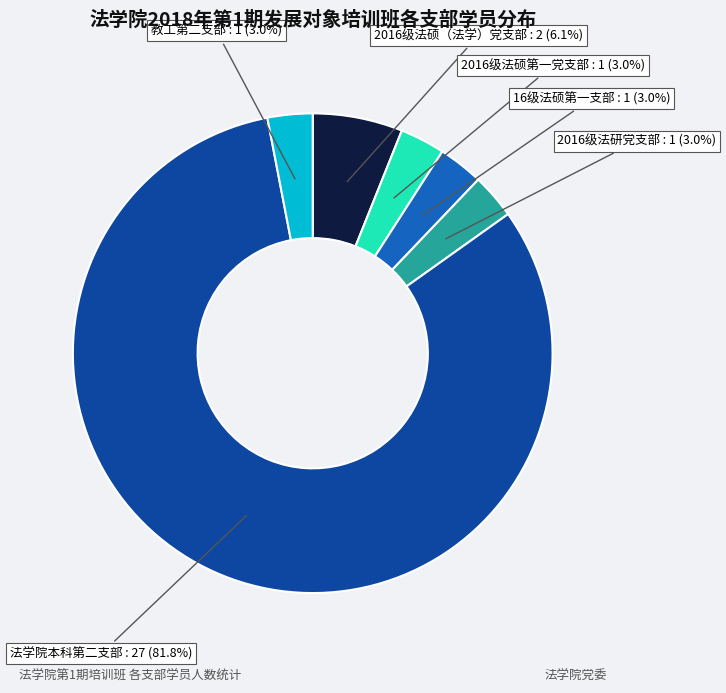

Is the sum of 2016级法研党支部 and 16级法硕第一支部 greater than half?

No